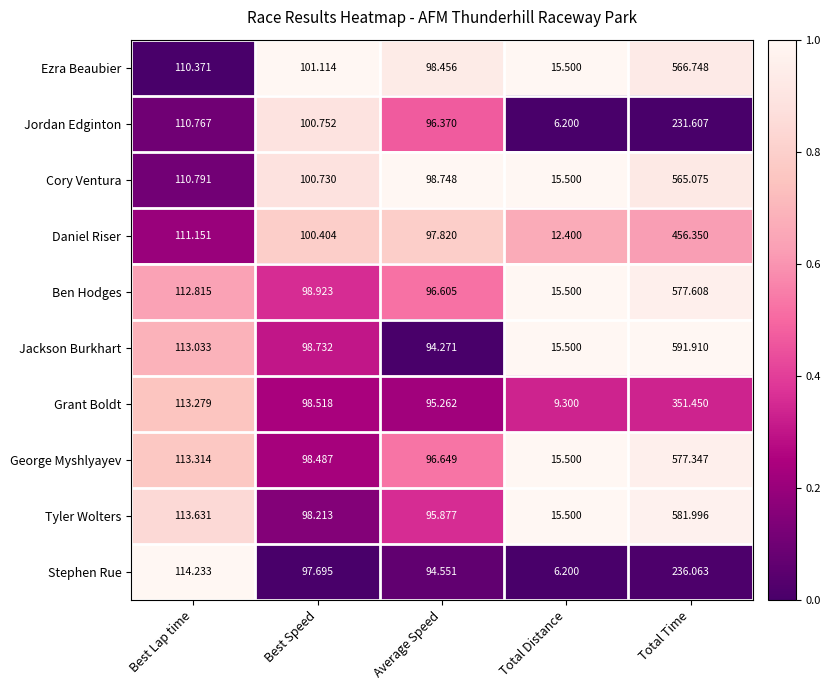

Is the value of Cory Ventura at Total Time greater than the value of Ezra Beaubier at Average Speed?

Yes